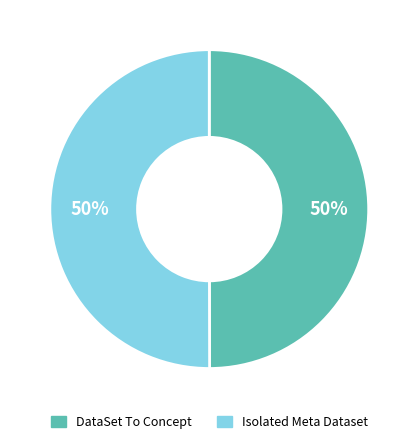

To the nearest percent, what is the average slice percentage?

50%